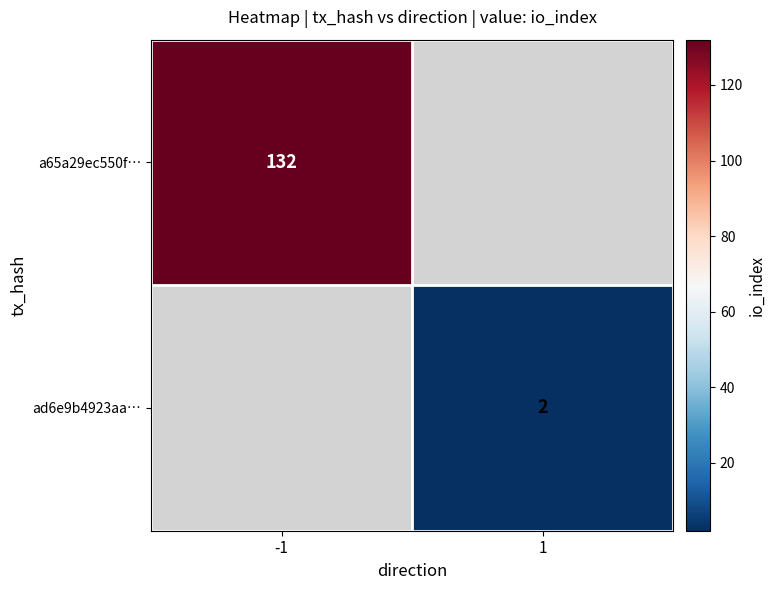

The ad6e9b4923aa… series shows 2 at 1. True or false?

True